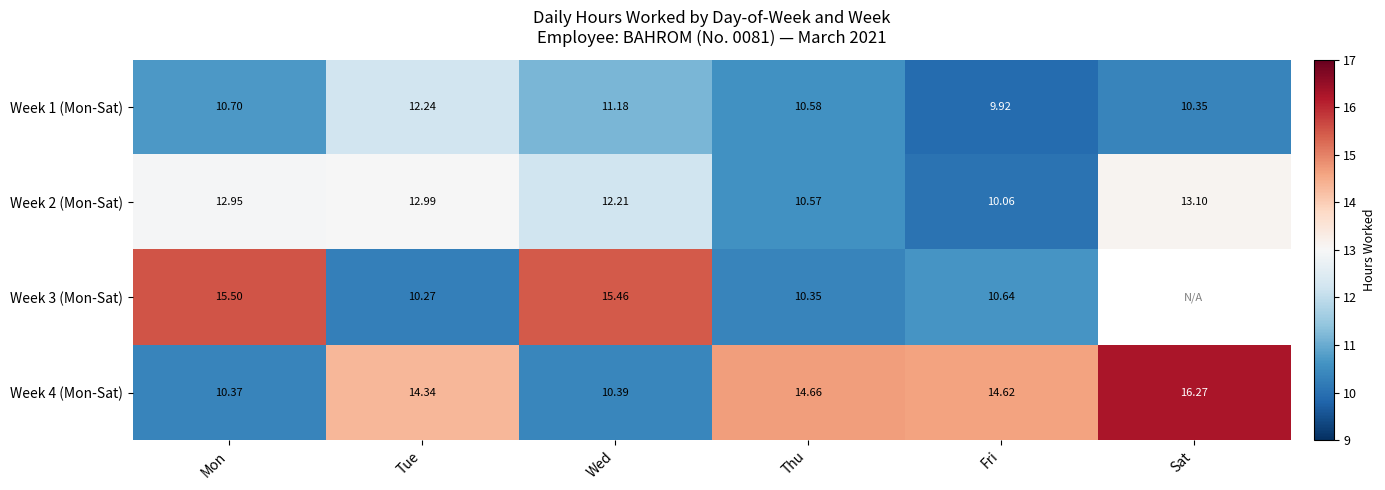

At which category does the chart reach its minimum across all series?

Fri